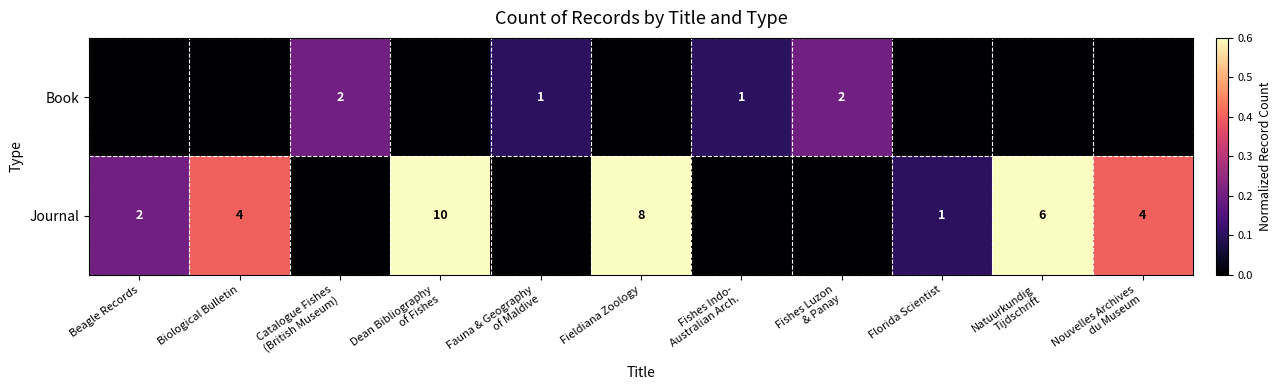

Is it true that Journal equals 1 at Florida Scientist?

True